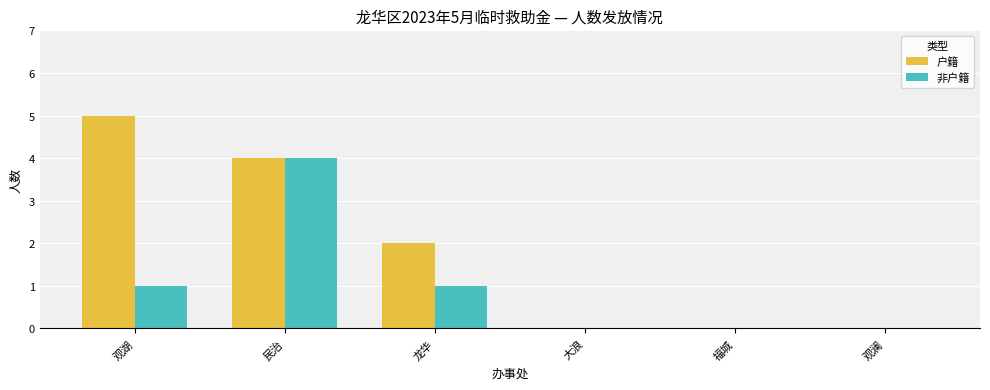

What is the sum of the 户籍 values at 观澜 and 民治?

4